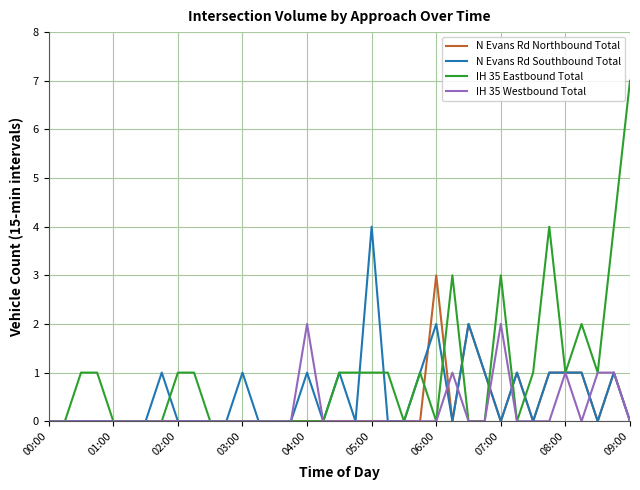

Which series has the largest total across all categories?

IH 35 Eastbound Total